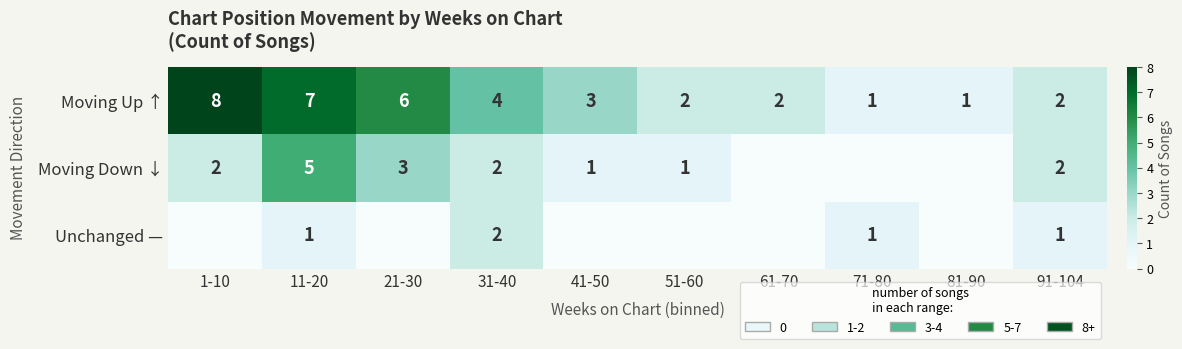

What is the sum of the Moving Down ↓ values at 41-50 and 11-20?

6